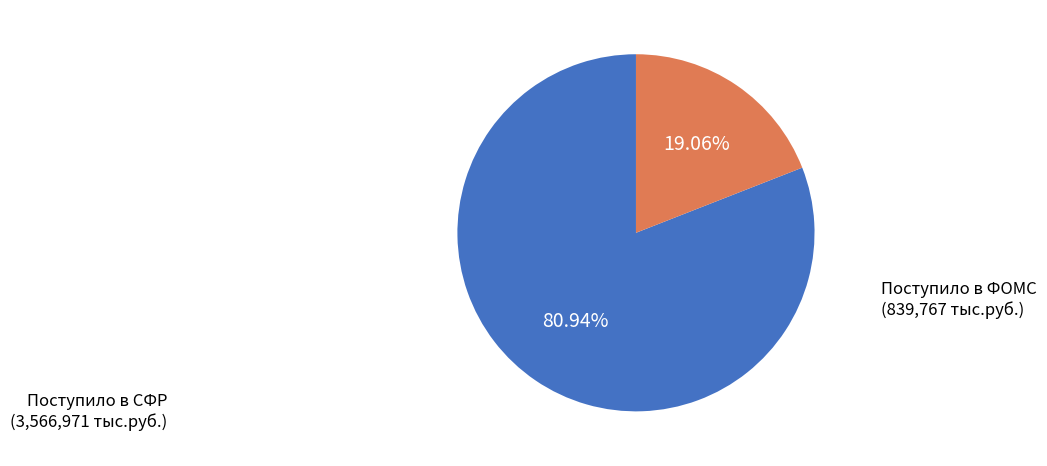

Is there a majority slice in this chart?

Yes